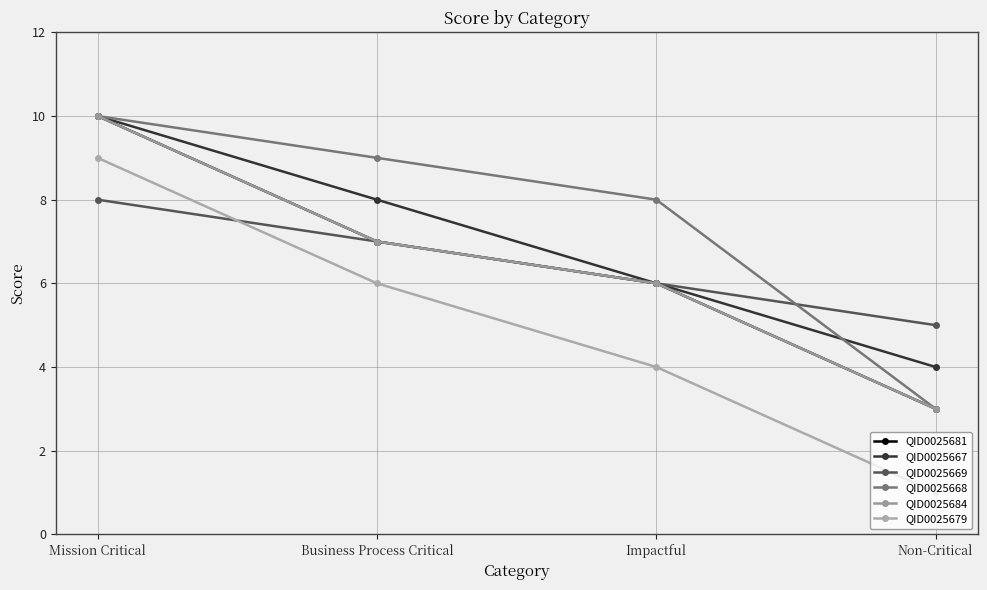

At which category is the sum across all series the highest?

Mission Critical